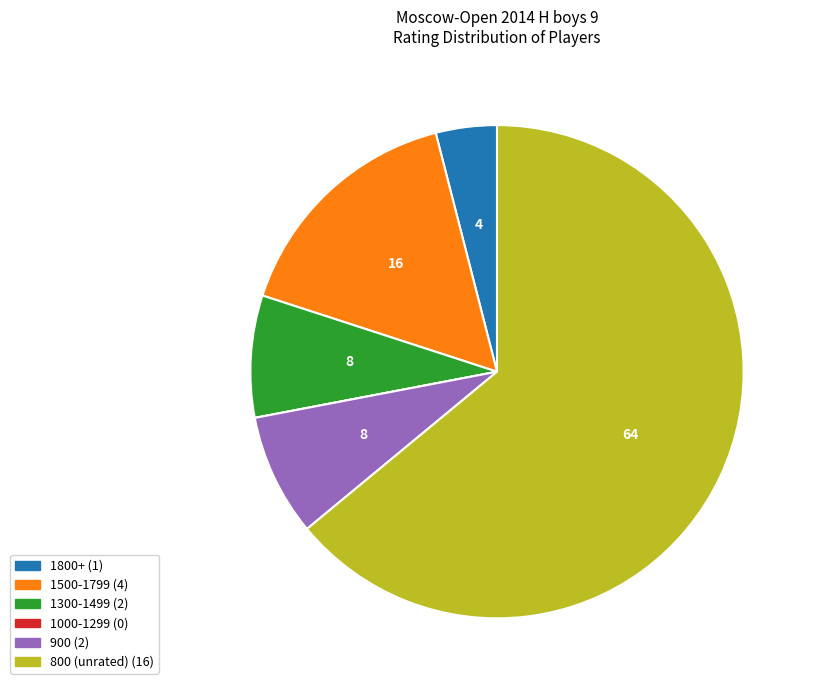

Is there any slice that represents more than half of the pie?

Yes